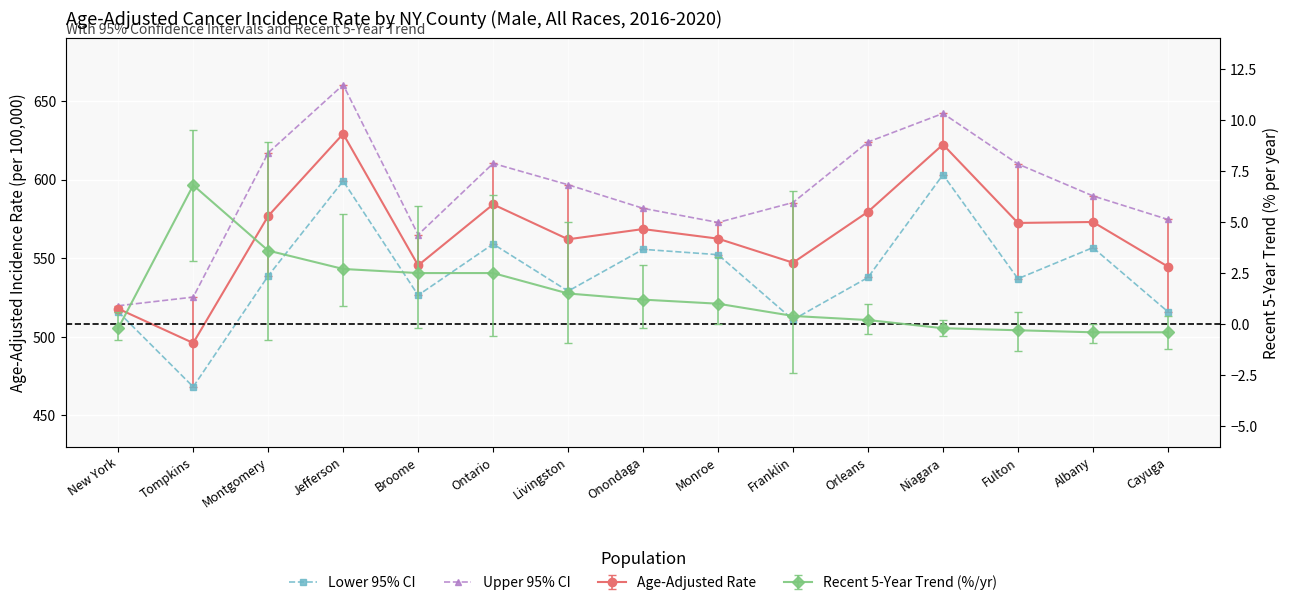

At which category does Upper 95% CI reach its first local valley?

Broome